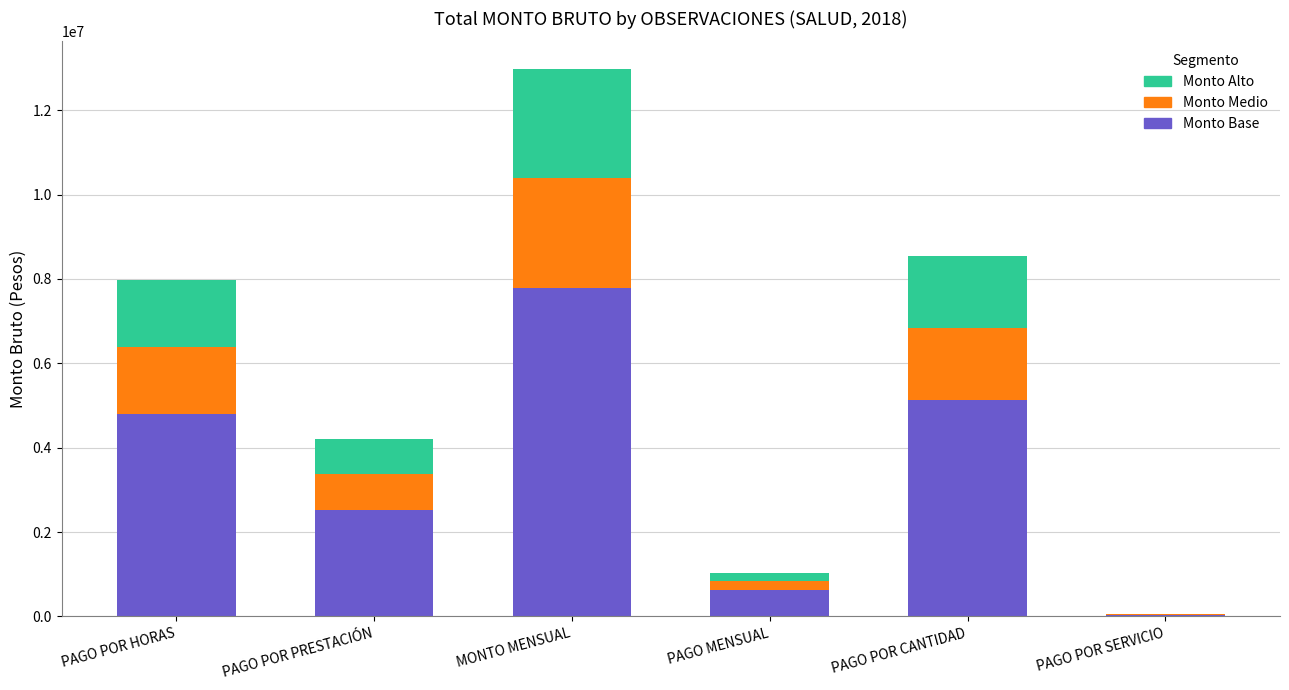

Where is Monto Base nearest to the value 3914537?

PAGO POR HORAS